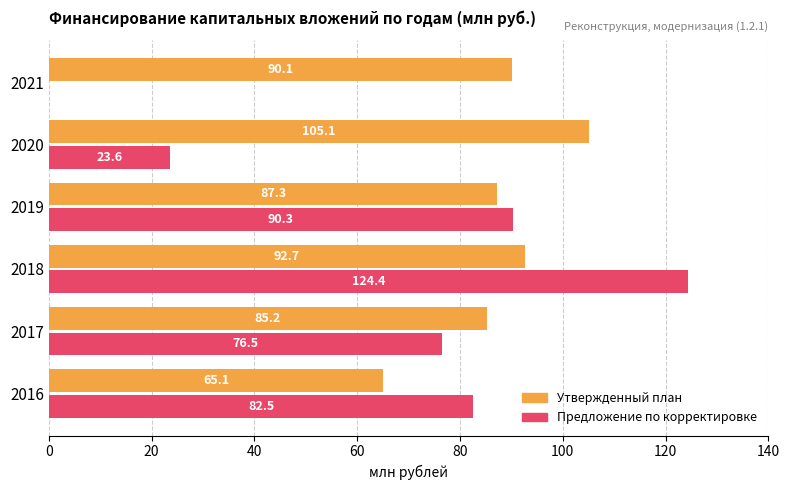

Count the number of categories in the chart.

6